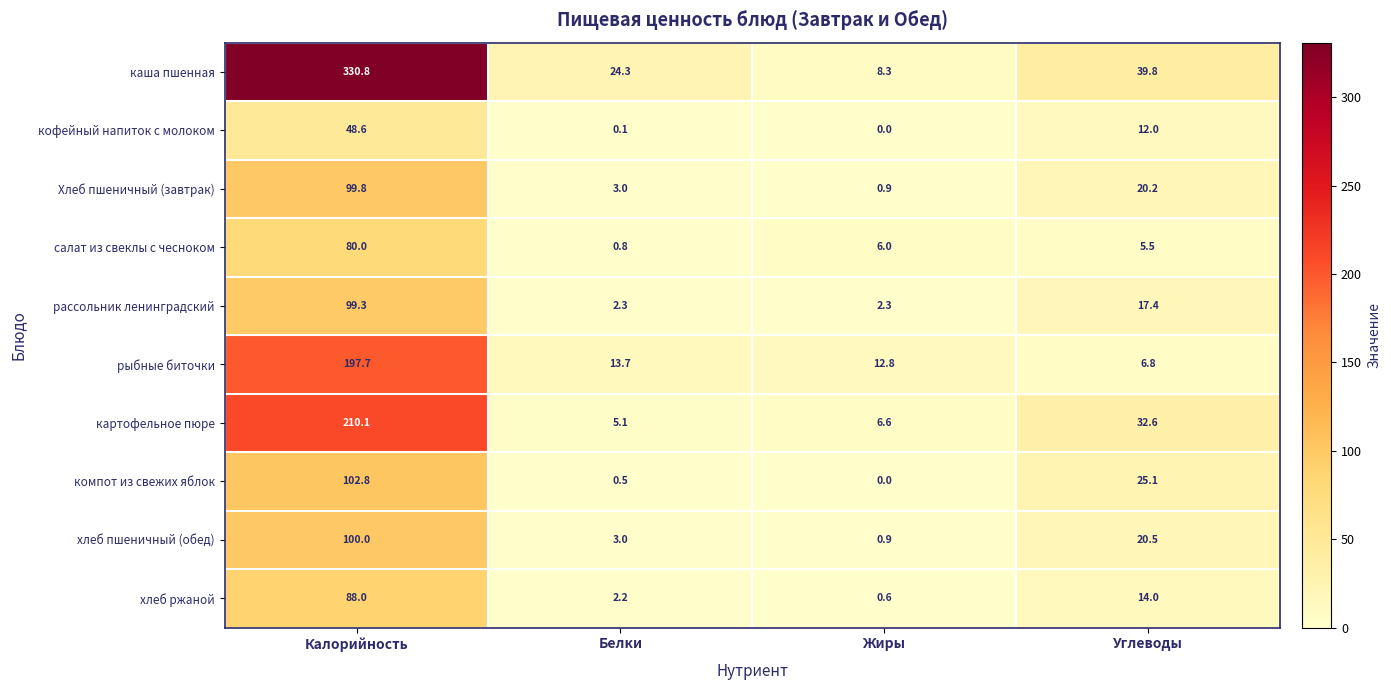

What is the total value across all series at Углеводы?

193.9